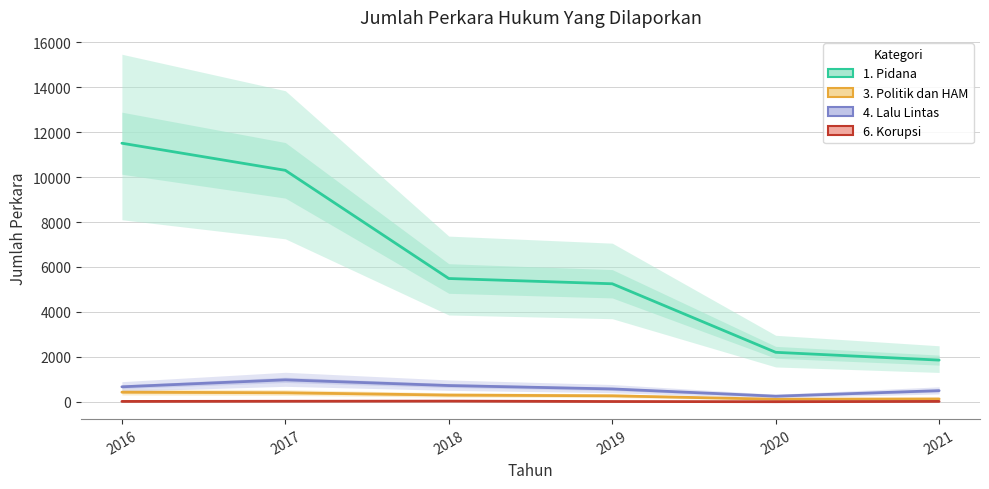

How many data points in 1. Pidana are above 5487?

2